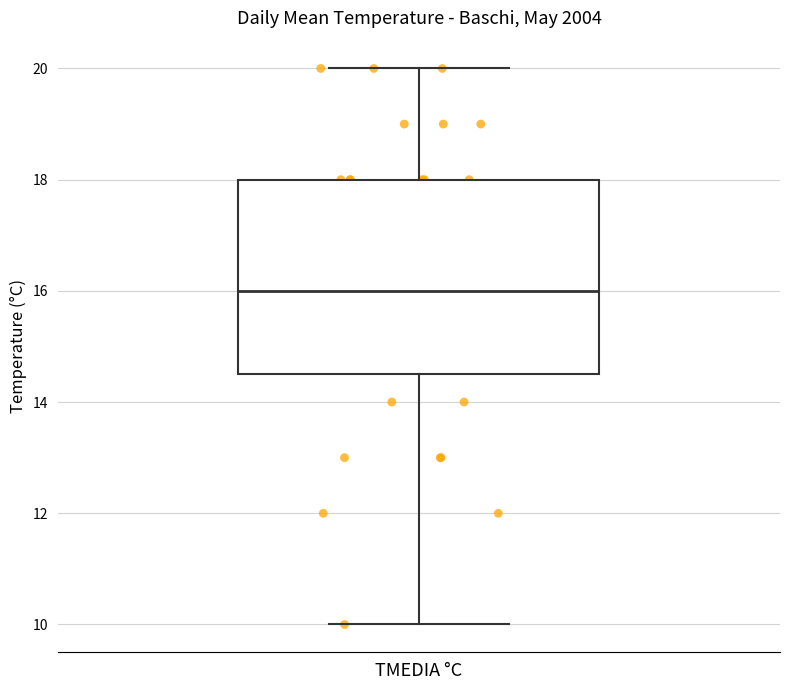

Read this box plot against the y-axis: the position of the median line, the range covered by the box, and the ends of both whiskers. The values are not printed on the chart, so give them approximately, as read against the axis.

median 16.0, box 14.6 to 18.0, whiskers 10.0 to 20.0